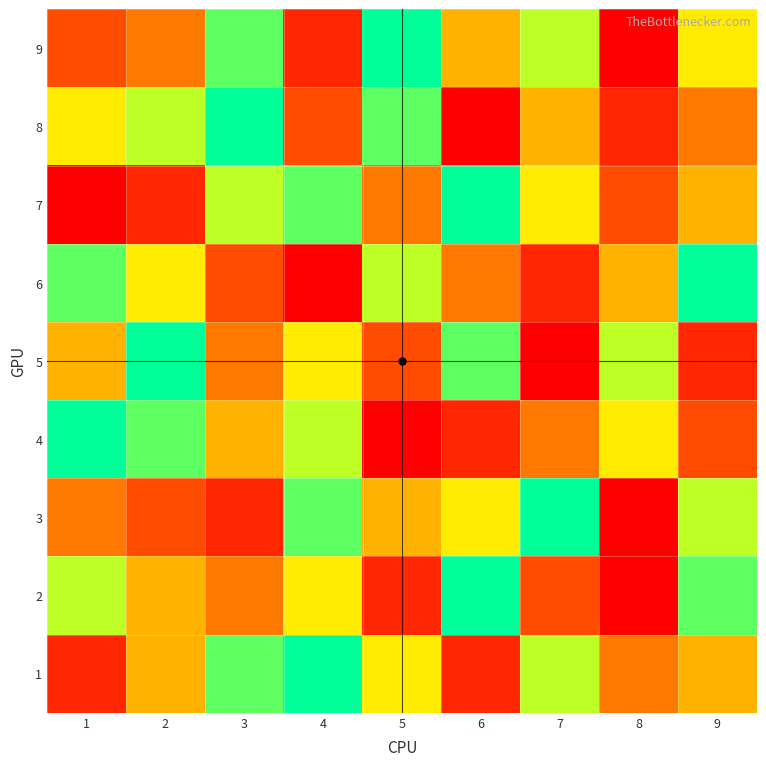

Reading left to right, list all the values displayed in this chart.

9: 1=3	2=4	3=8	4=2	5=9	6=5	7=7	8=1	9=6
8: 1=6	2=7	3=9	4=3	5=8	6=1	7=5	8=2	9=4
7: 1=1	2=2	3=7	4=8	5=4	6=9	7=6	8=3	9=5
6: 1=8	2=6	3=3	4=1	5=7	6=4	7=2	8=5	9=9
5: 1=5	2=9	3=4	4=6	5=3	6=8	7=1	8=7	9=2
4: 1=9	2=8	3=5	4=7	5=1	6=2	7=4	8=6	9=3
3: 1=4	2=3	3=2	4=8	5=5	6=6	7=9	8=1	9=7
2: 1=7	2=5	3=4	4=6	5=2	6=9	7=3	8=1	9=8
1: 1=2	2=5	3=8	4=9	5=6	6=2	7=7	8=4	9=5